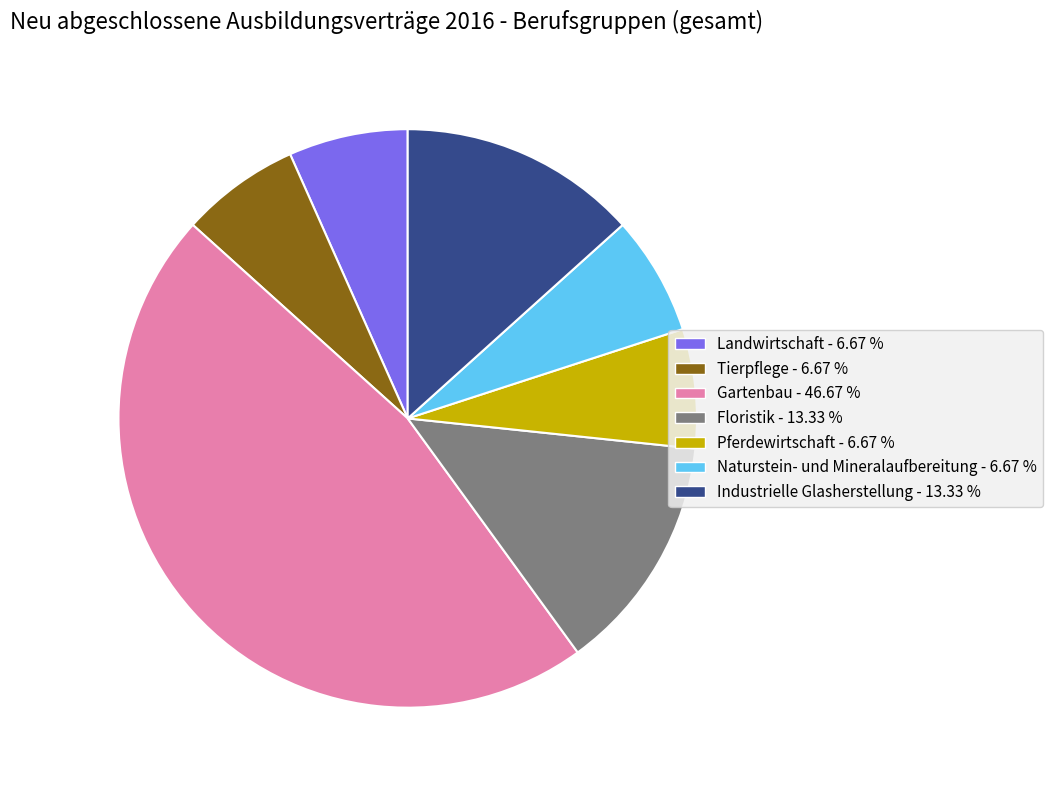

Is there any slice that represents more than half of the pie?

No